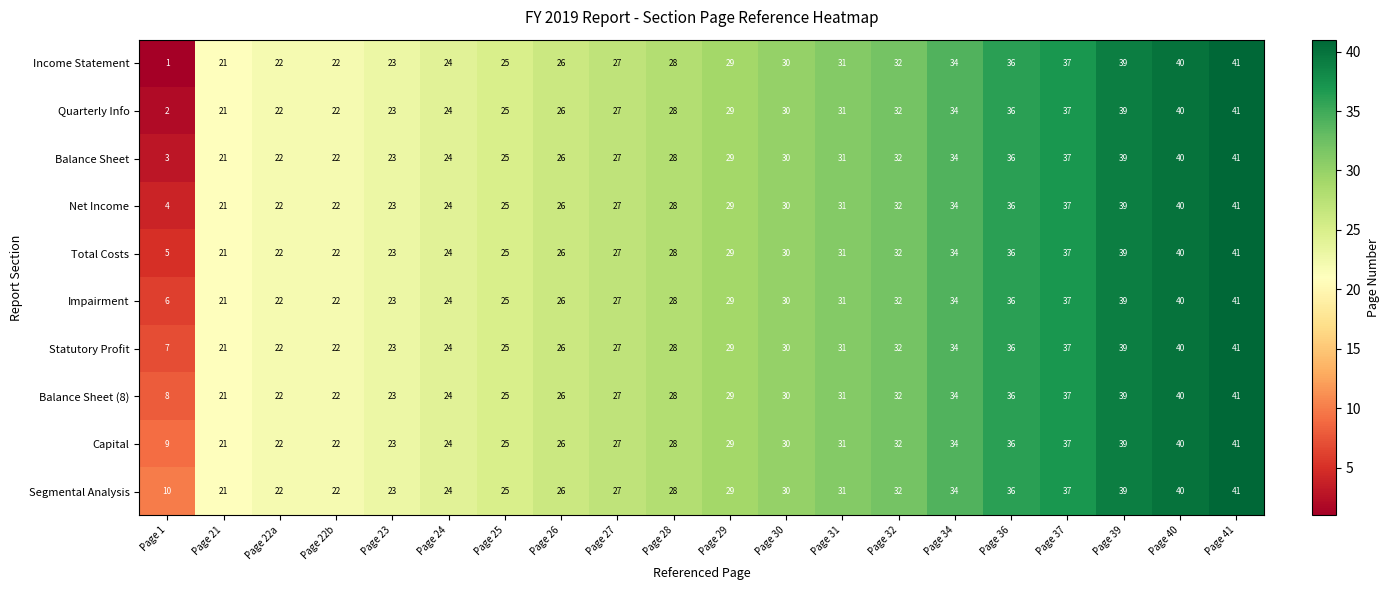

What is the maximum value for Statutory Profit?

41